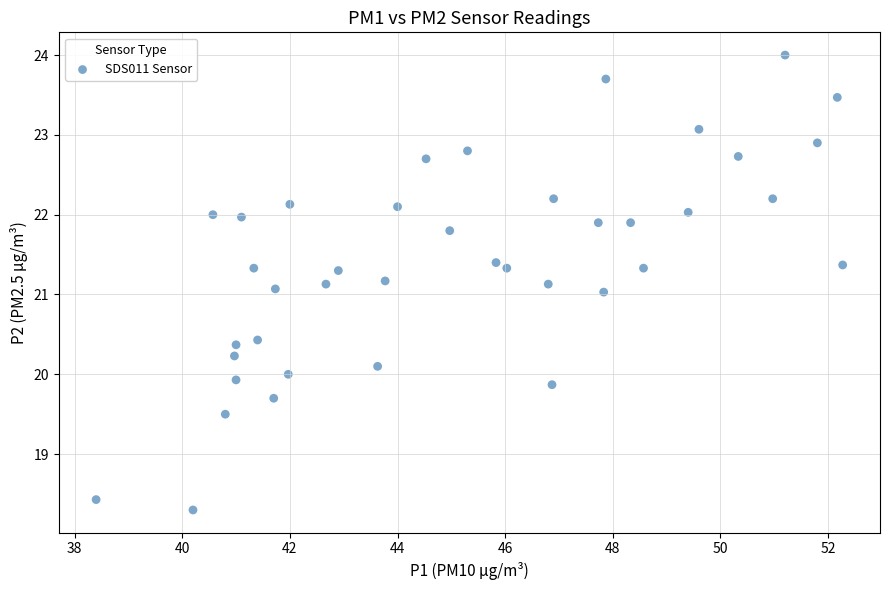

What is the range of Y values (max minus min)?

5.7